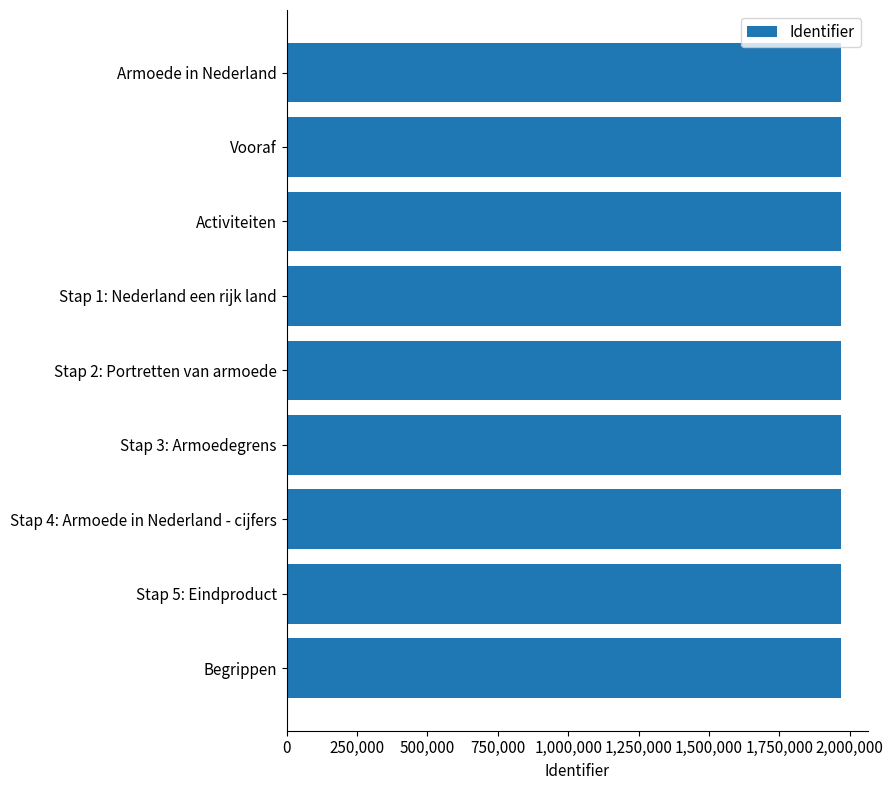

What is the sum of all values?

17705084